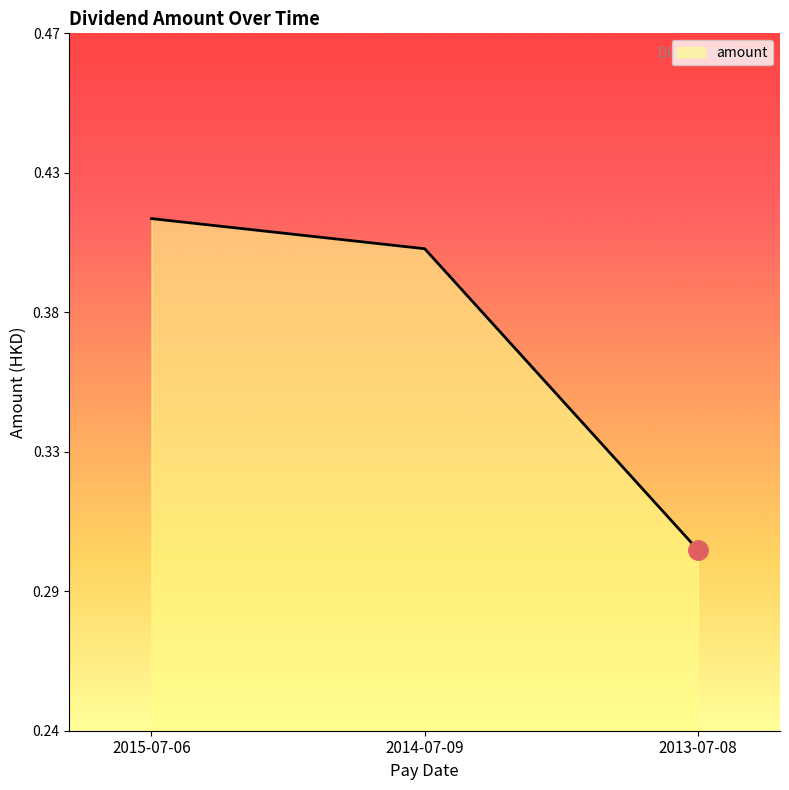

Is this an area chart (filled region under the line)?

Yes